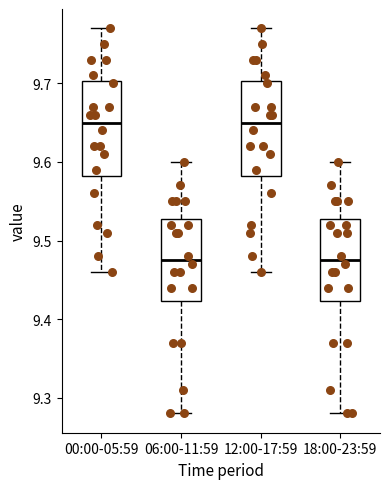

Reading left to right, read every box against the y-axis: the position of its median line, the range the box covers, and the ends of its whiskers. The values are not printed on the chart, so give them approximately, as read against the axis.

00:00-05:59: median 9.65, box 9.58 to 9.70, whiskers 9.46 to 9.77
06:00-11:59: median 9.48, box 9.42 to 9.53, whiskers 9.28 to 9.60
12:00-17:59: median 9.65, box 9.58 to 9.70, whiskers 9.46 to 9.77
18:00-23:59: median 9.48, box 9.42 to 9.53, whiskers 9.28 to 9.60